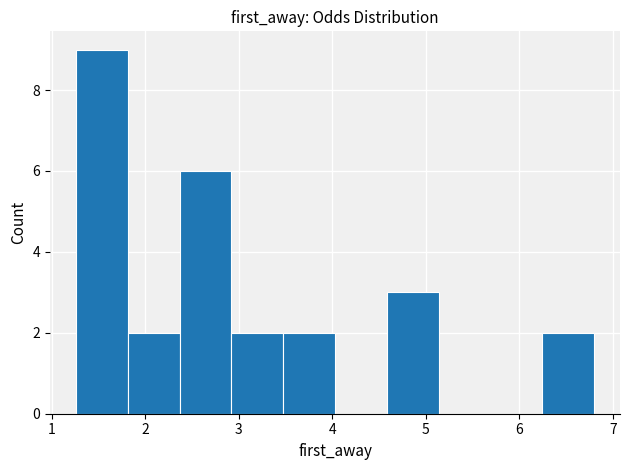

What is the height of the bar covering 2.4 to 2.9 on the x-axis? Neither the bar edges nor the heights are printed on the chart, so give them approximately, as read against the axes.

6